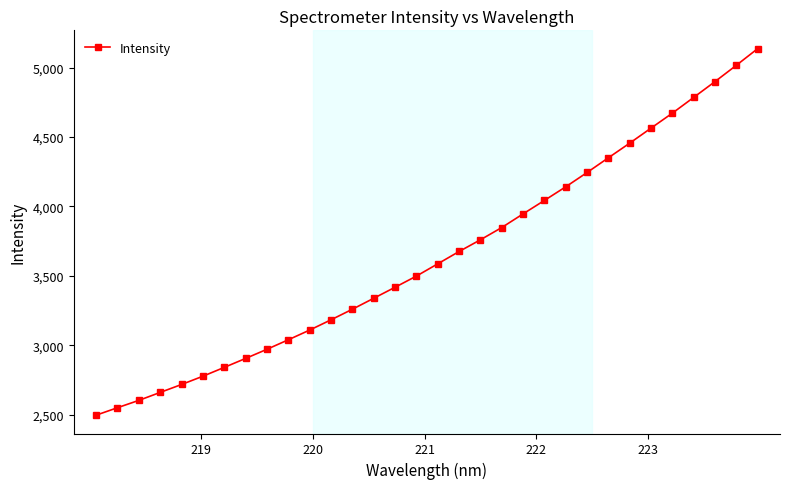

What is the value of the 28th point from the left?

4672.3